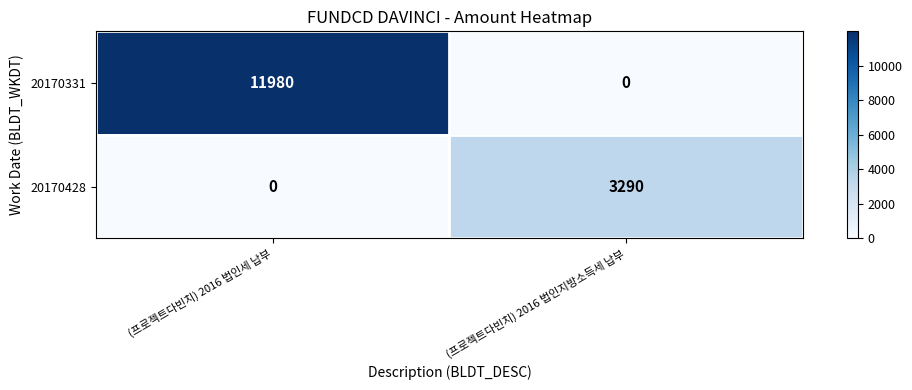

Which category has the highest value across all series?

(프로젝트다빈치) 2016 법인세 납부